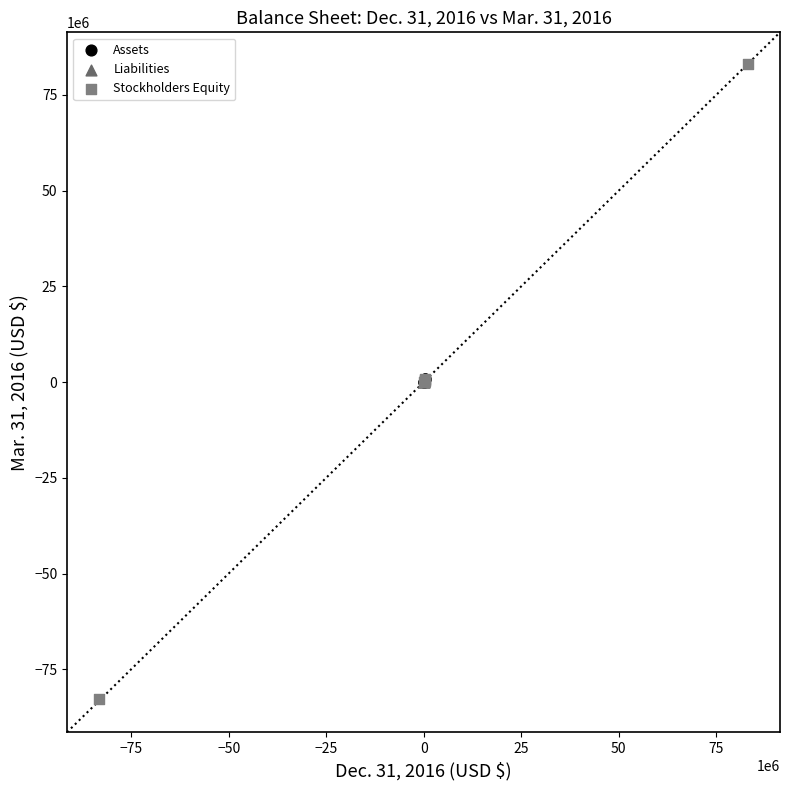

Which series has the largest Y range (max minus min)?

Stockholders Equity